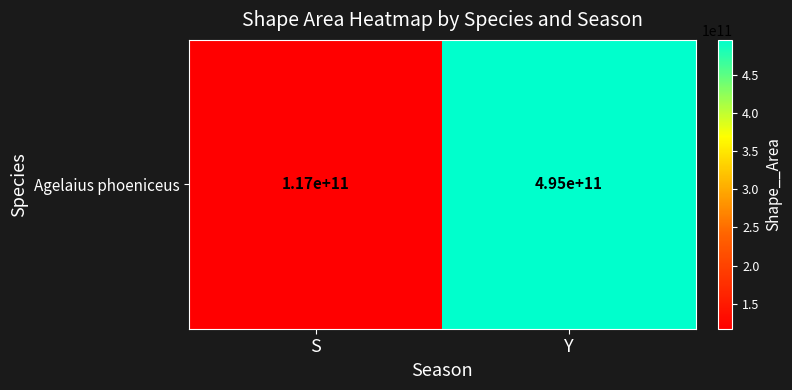

Rank the categories by value from highest to lowest.

Y, S